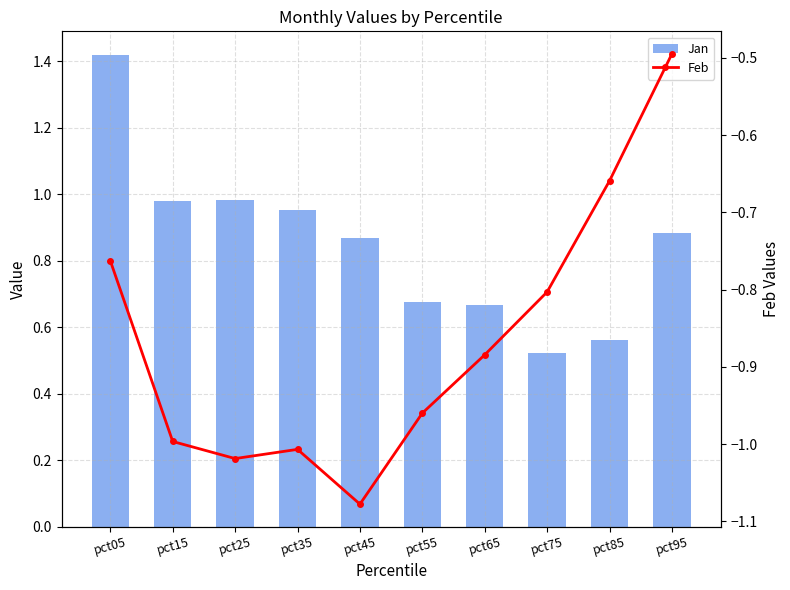

Which has a higher value, pct45 or pct55?

pct45